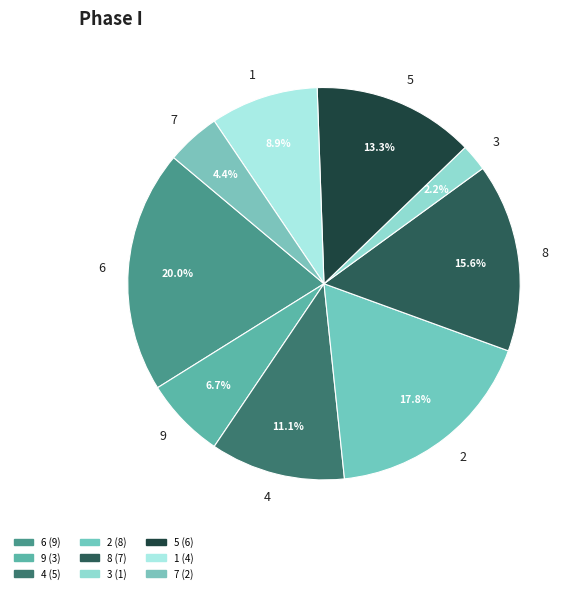

True or false: 4 accounts for 11% of the total.

True